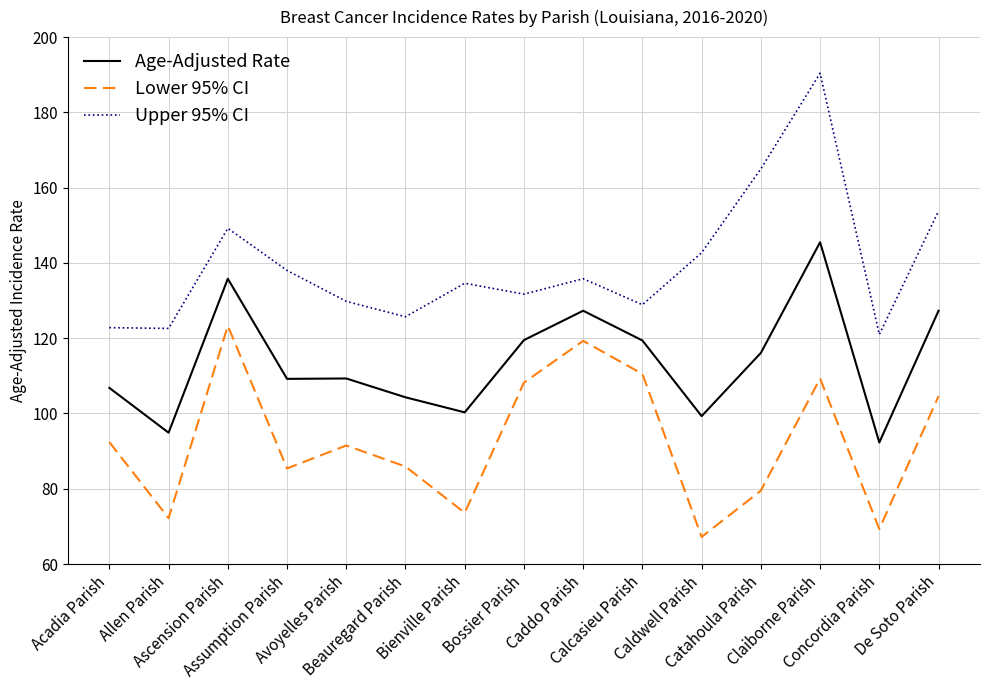

What are all the series names shown in the legend?

Age-Adjusted Rate, Lower 95% CI, Upper 95% CI